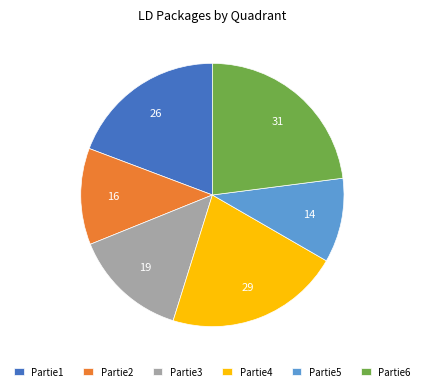

The Partie6 slice represents 36% of the pie. True or false?

False